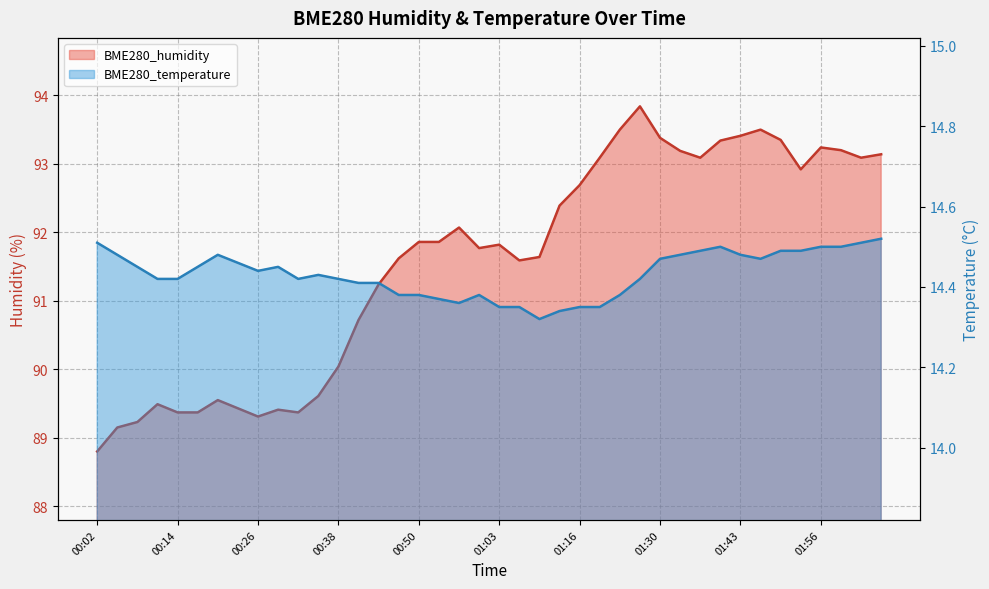

The value of BME280_humidity at 01:30 is 138.0. True or false?

False